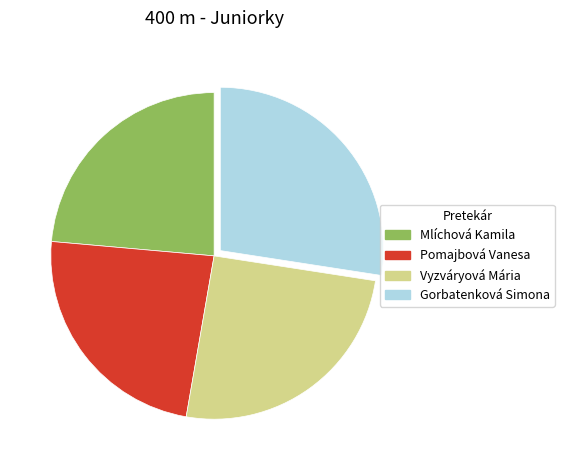

Which slice is the largest?

Gorbatenková Simona